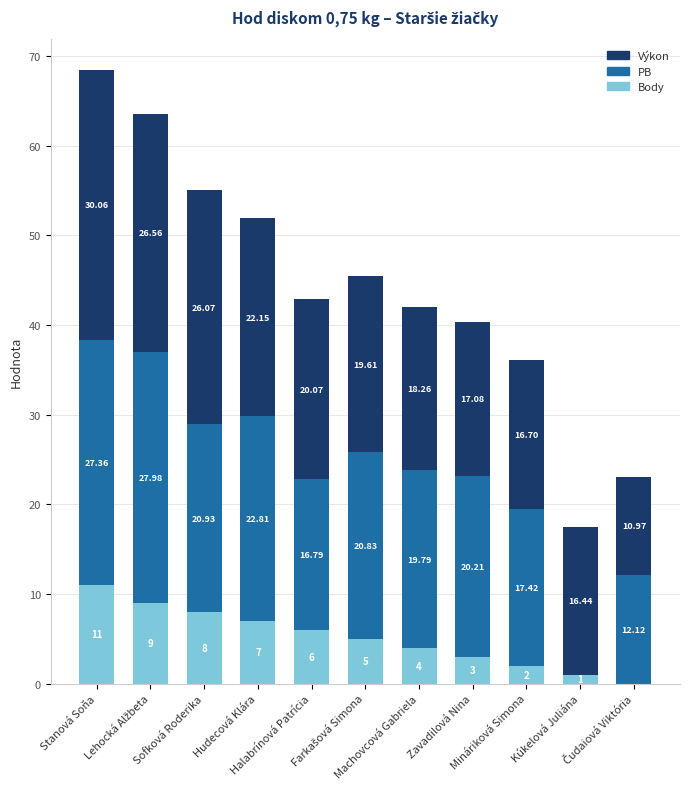

What is the sum of all Body values?

56.0